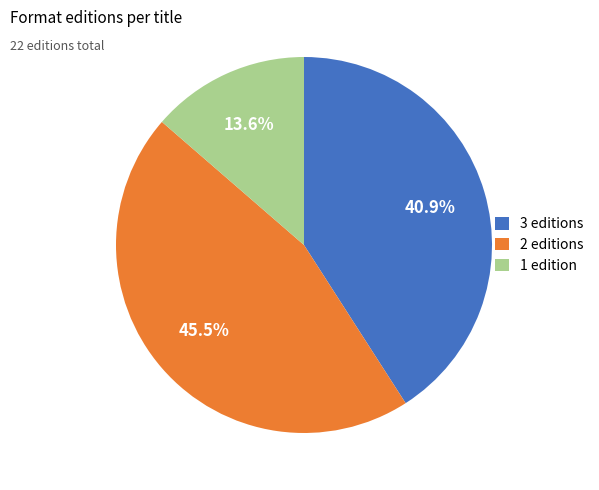

Which has a higher value, 2 editions or 1 edition?

2 editions